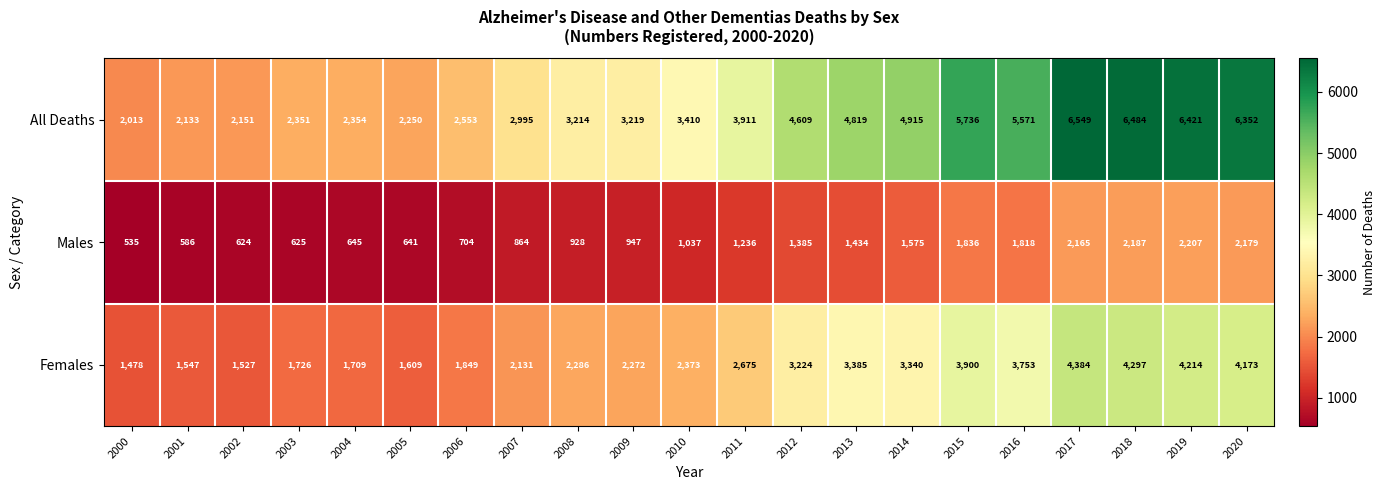

What is the sum of all All Deaths values?

84010